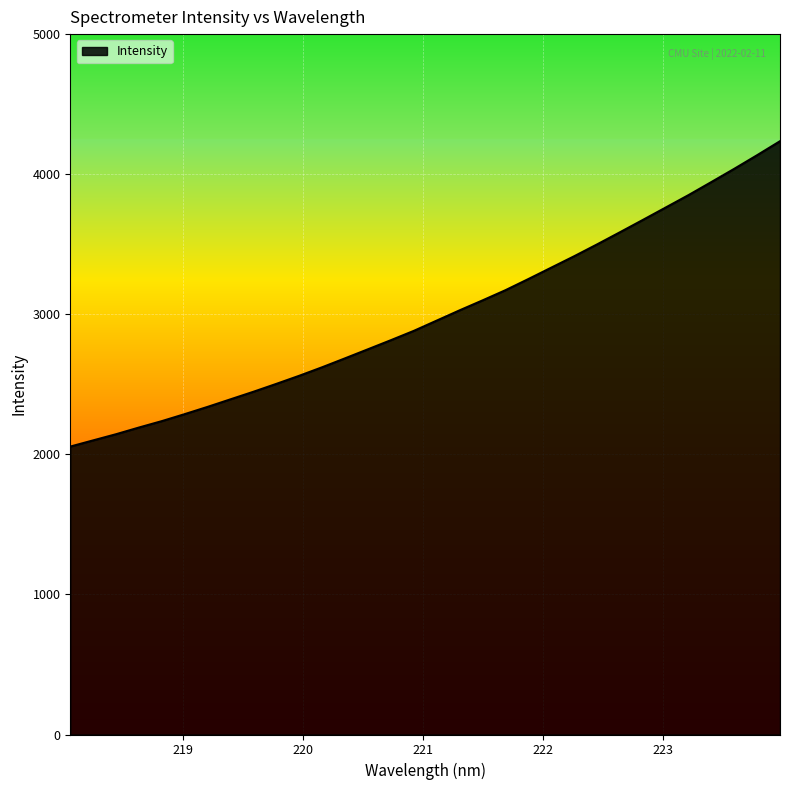

What is the difference between the maximum and minimum values?

2180.0